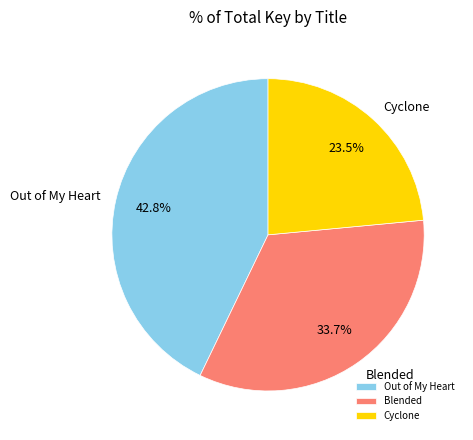

What is the ratio of the value at Cyclone to the value at Blended?

0.7